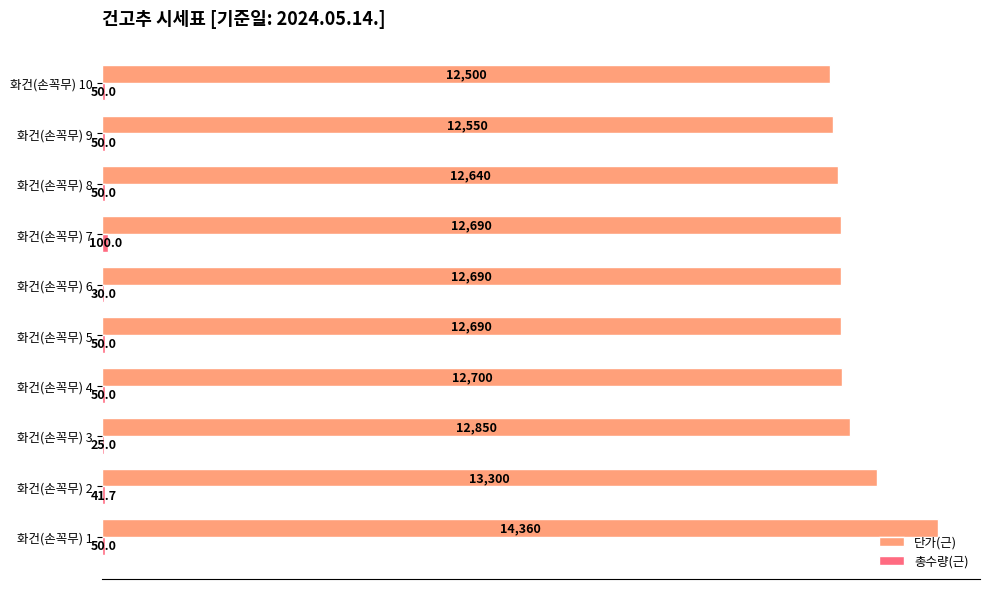

Which category has the highest value across all series?

화건(손꼭무) 1